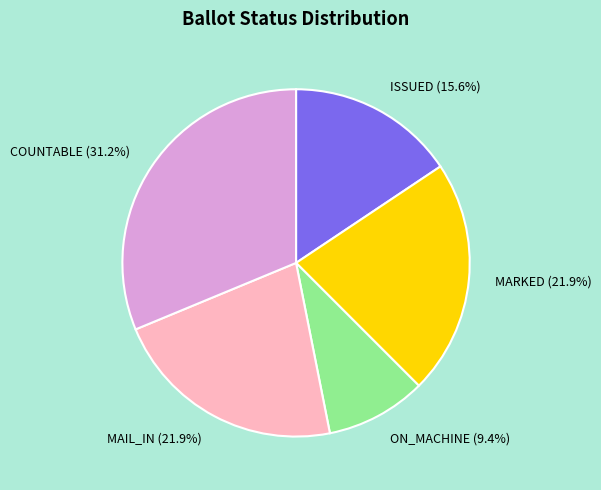

Which slice is the smallest?

ON_MACHINE (9.4%)